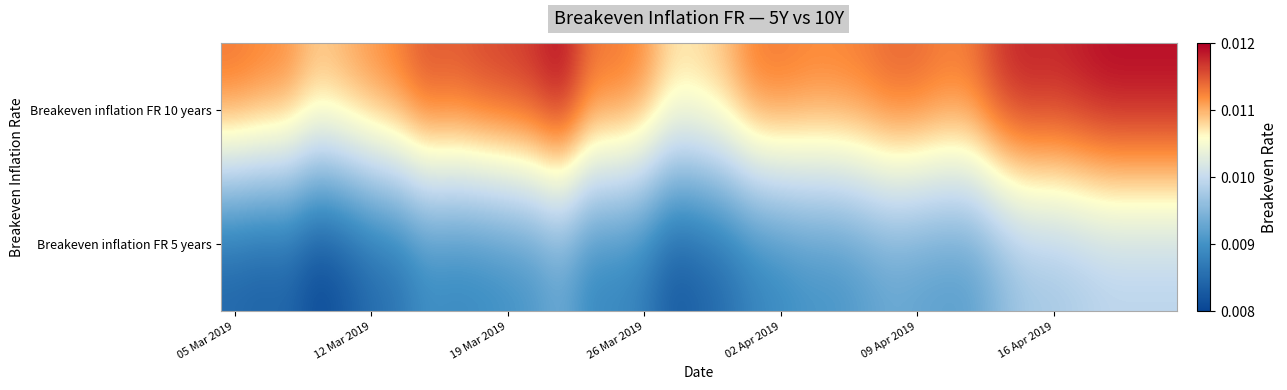

List the series in order of their overall mean, highest first.

Breakeven inflation FR 10 years, Breakeven inflation FR 5 years